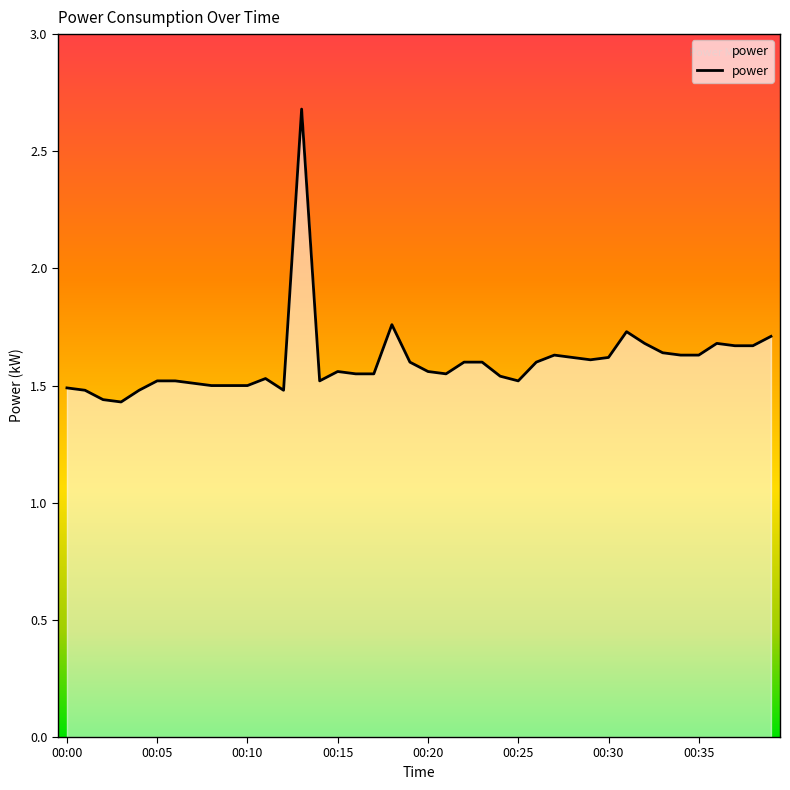

True or false: there are more than 0 points higher than both neighbors.

True